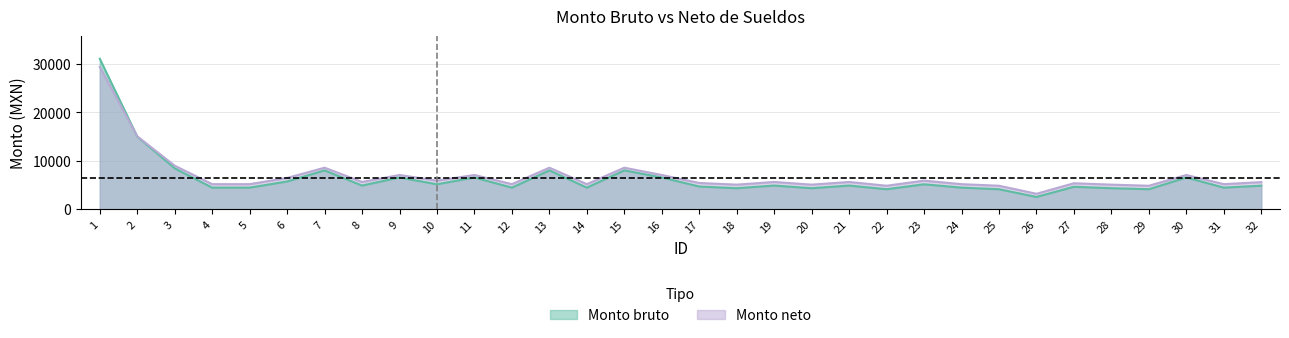

At 9, list the series in order from largest to smallest.

Monto neto, Monto bruto